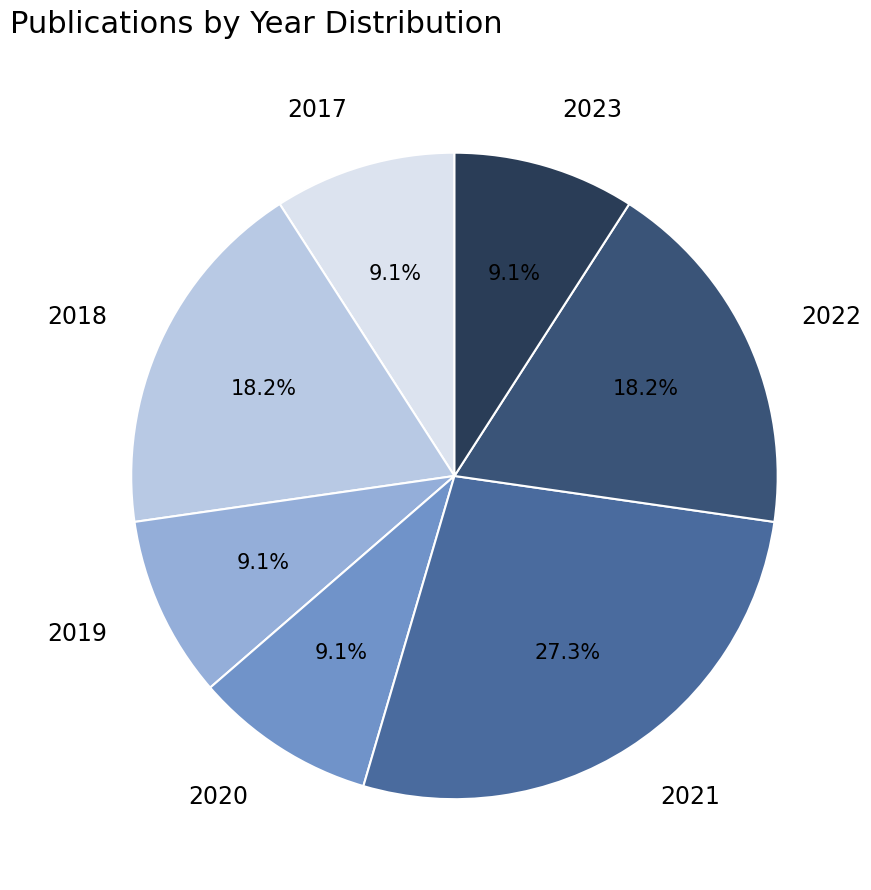

Between 2021 and 2023, which is larger?

2021